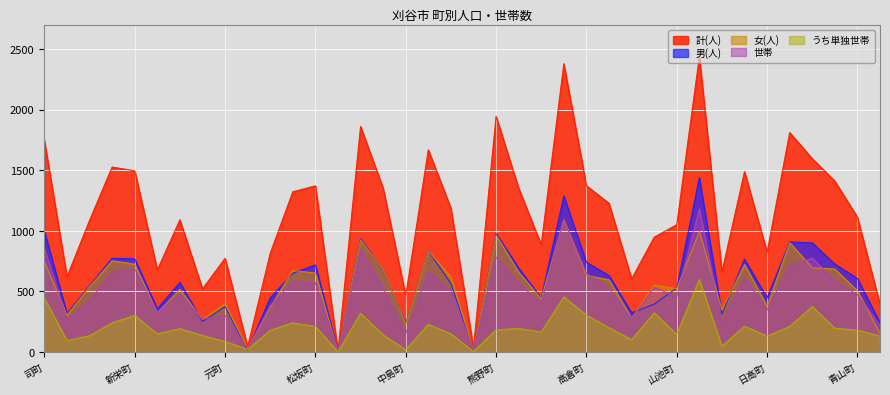

Is it true that 男(人) equals 1440 at 小山町?

True